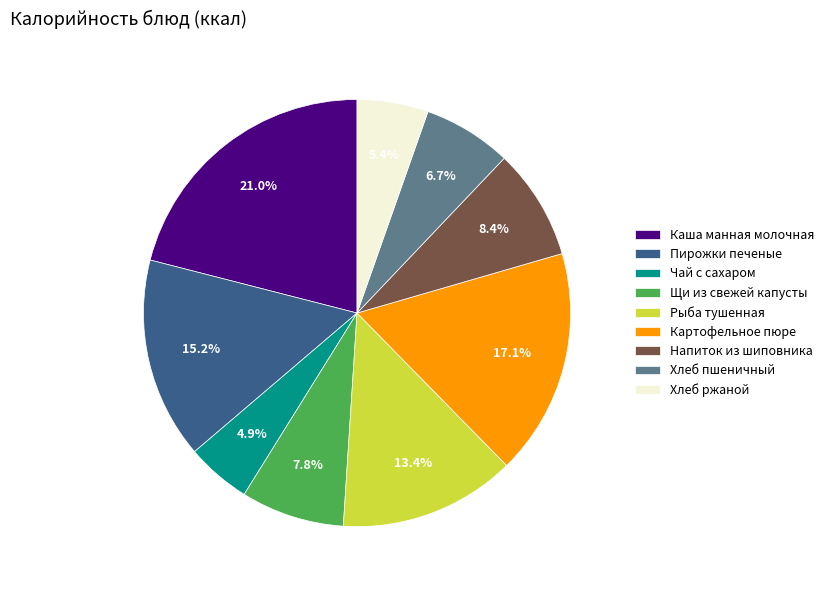

Does any single category account for the majority?

No